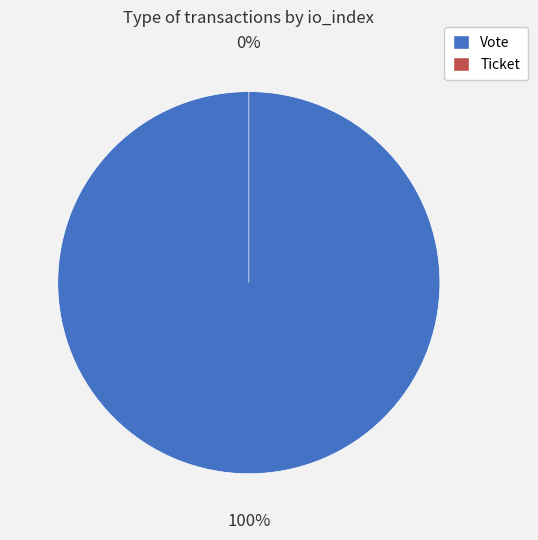

True or false: Vote (io_index=1) accounts for 100% of the total.

True